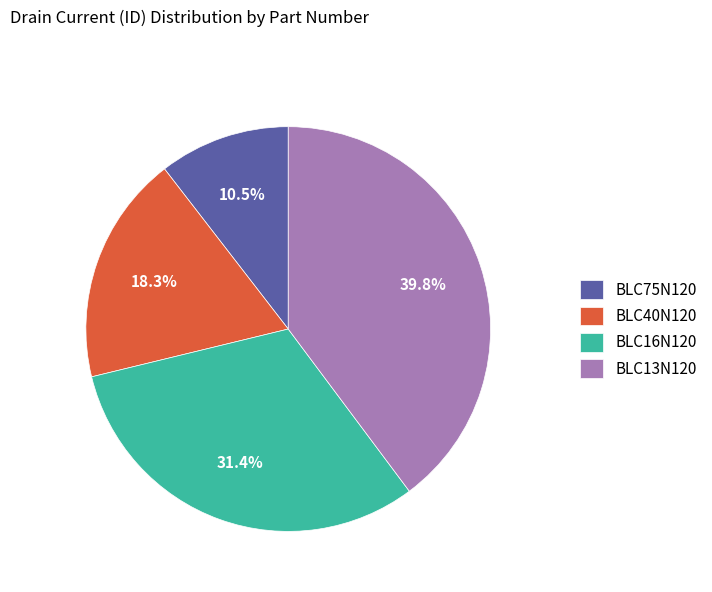

To the nearest percent, what is the difference between the largest and smallest slice percentages?

29%